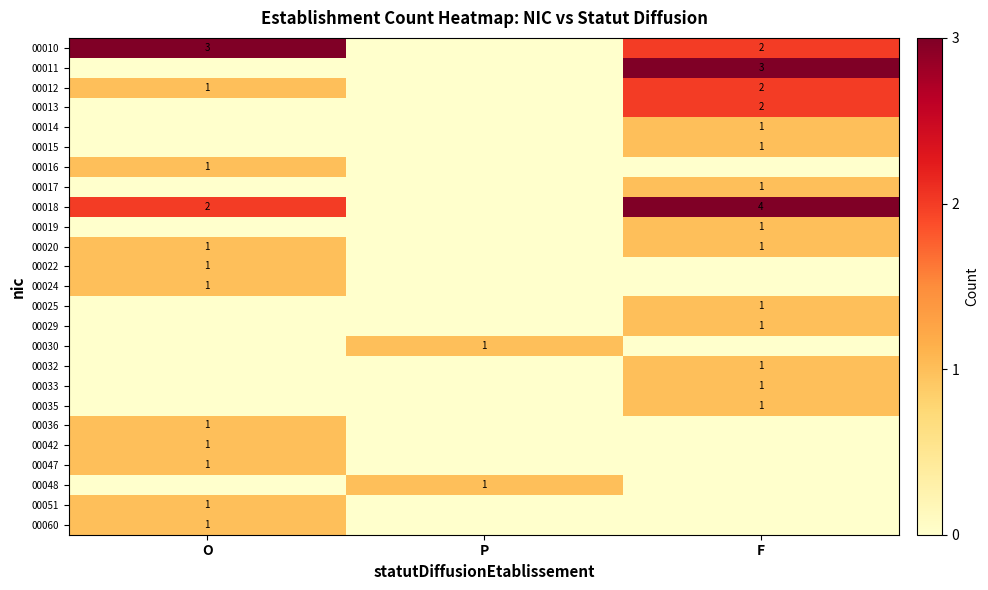

The 00042 series shows 1 at O. True or false?

True